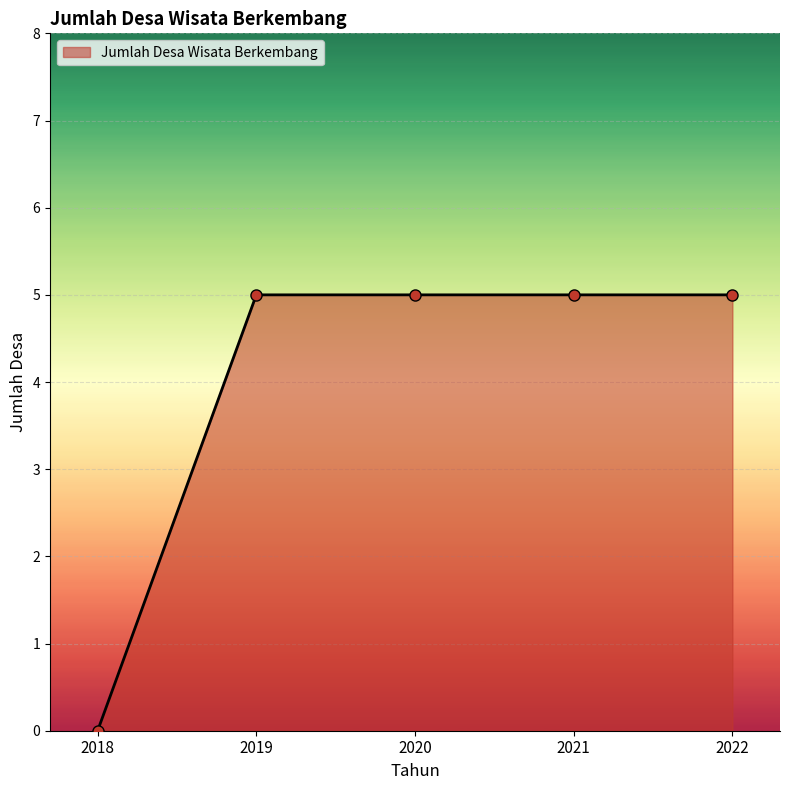

What is the ratio of the value at 2019 to the value at 2022?

1.0